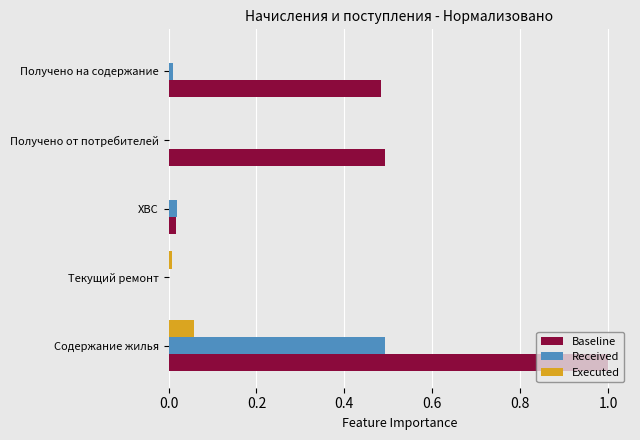

The Baseline series shows 0.8 at Получено от потребителей. True or false?

False